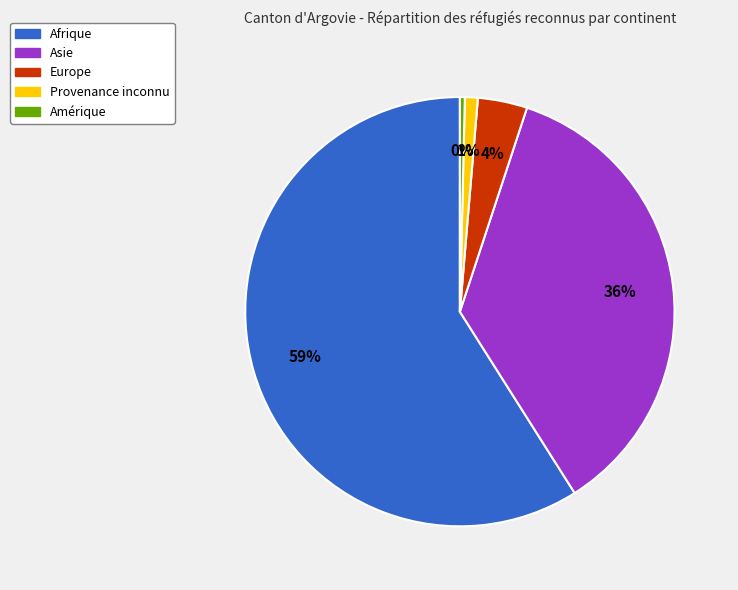

True or false: Asie accounts for 36% of the total.

True